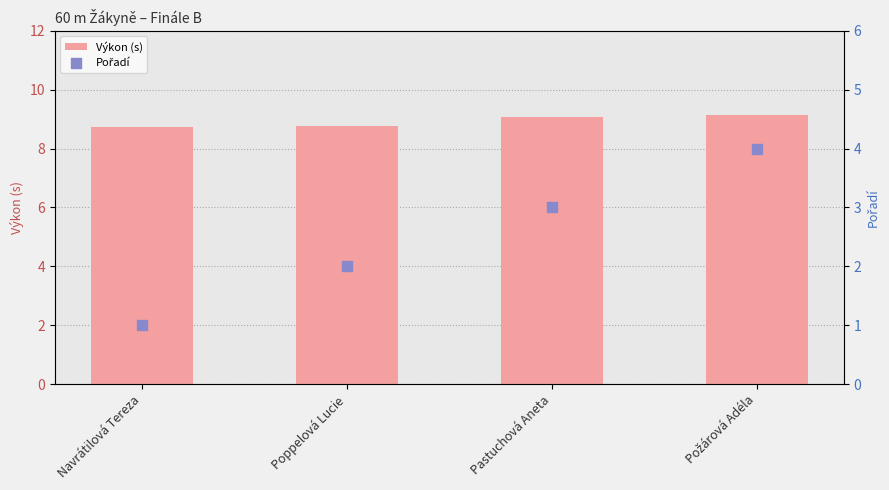

Is the value of Výkon (s) at Navrátilová Tereza greater than the value of Pořadí at Poppelová Lucie?

Yes